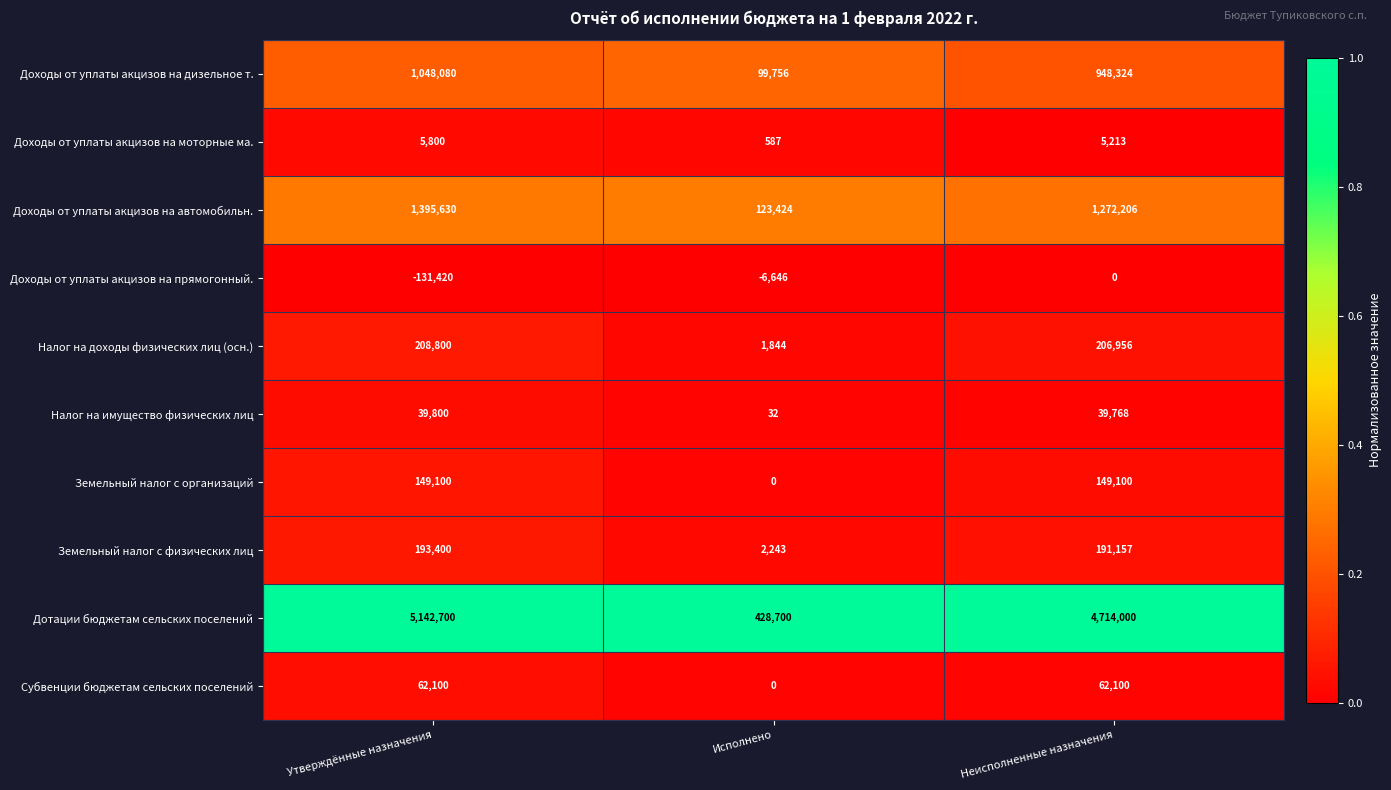

Which series changed the most between Утверждённые назначения and Исполнено?

Дотации бюджетам сельских поселений